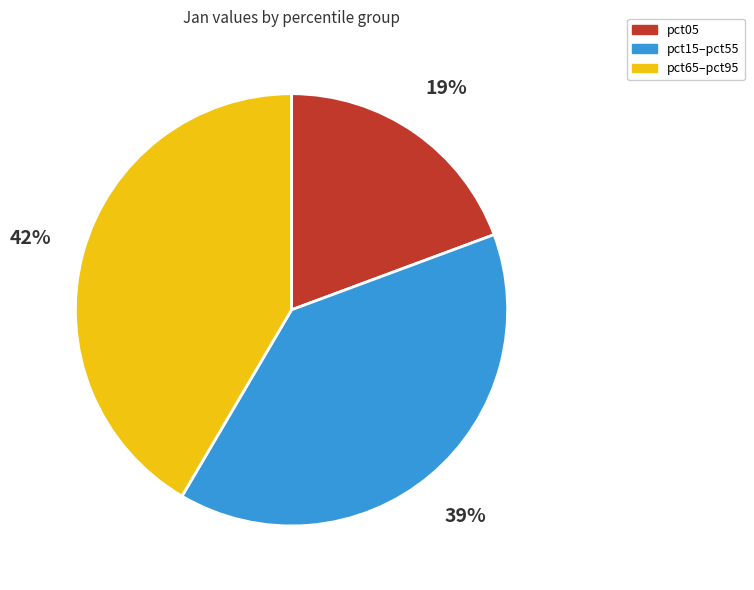

Rank the categories by value from lowest to highest.

pct05, pct15–pct55, pct65–pct95